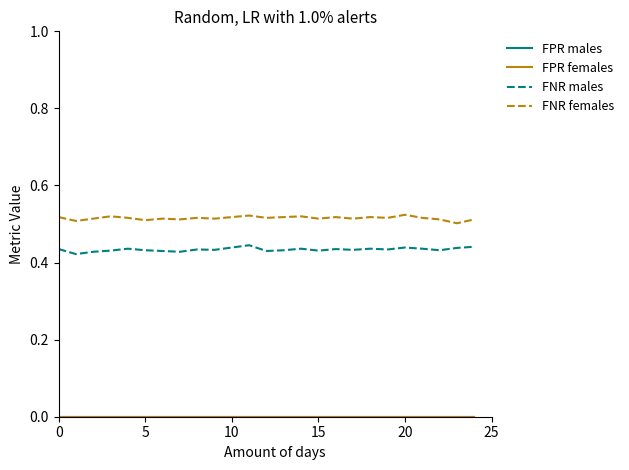

Which series has the largest total across all categories?

FNR females